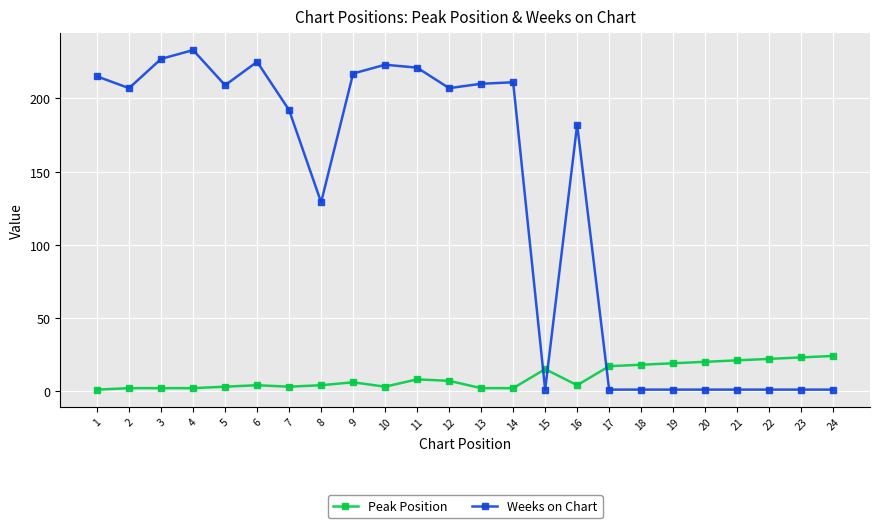

What is the greatest value displayed?

233